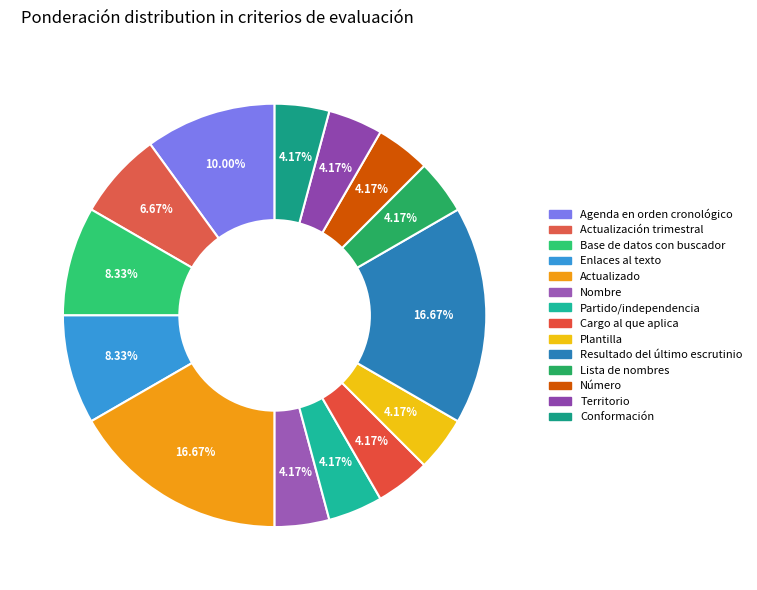

How many segments does this pie chart have?

14